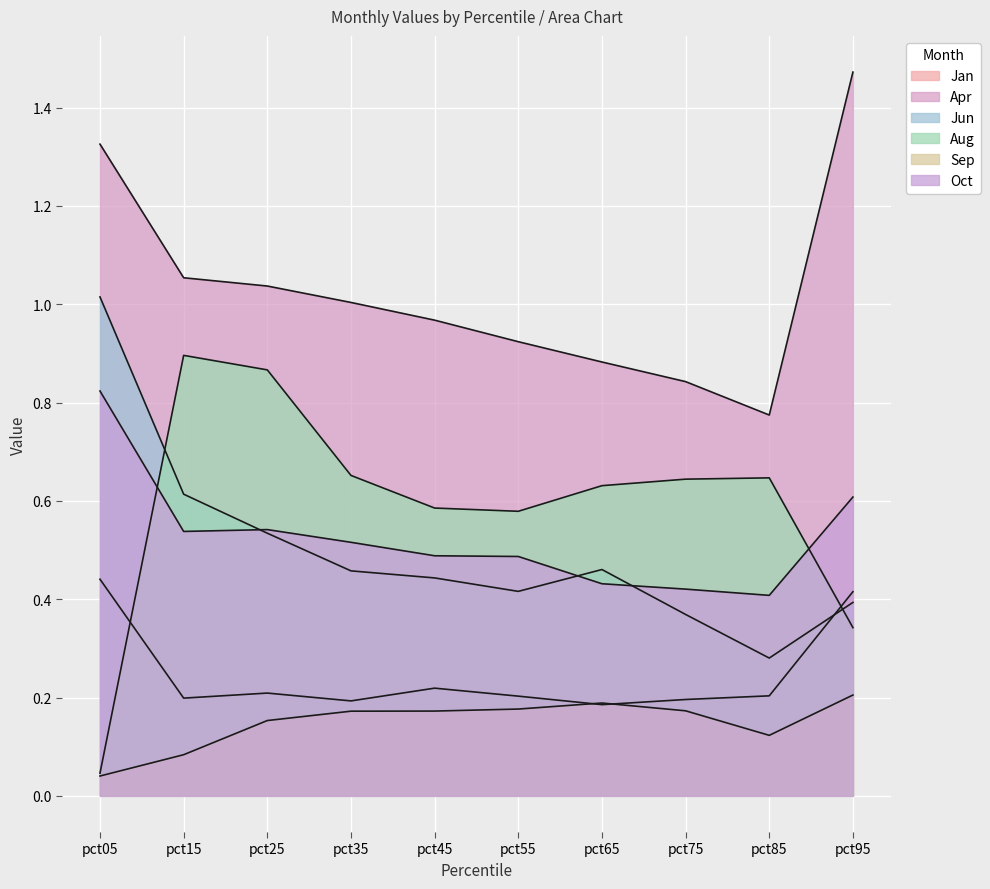

Where is Aug nearest to the value 0?

pct05